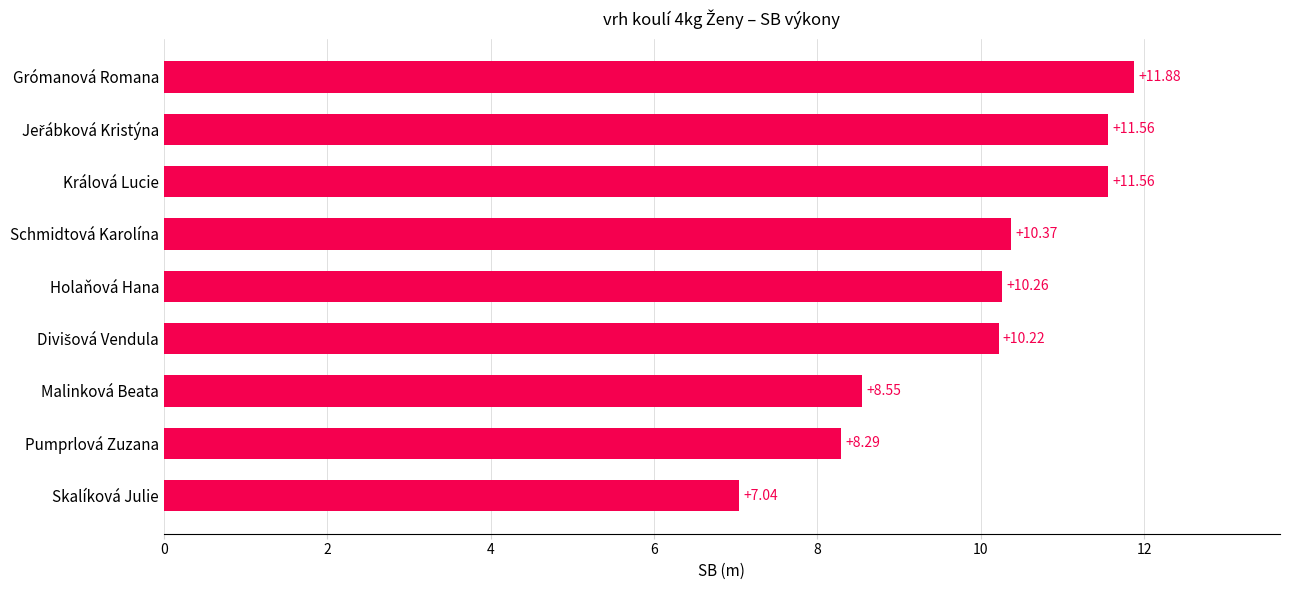

Where is the data nearest to the value 9?

Malinková Beata